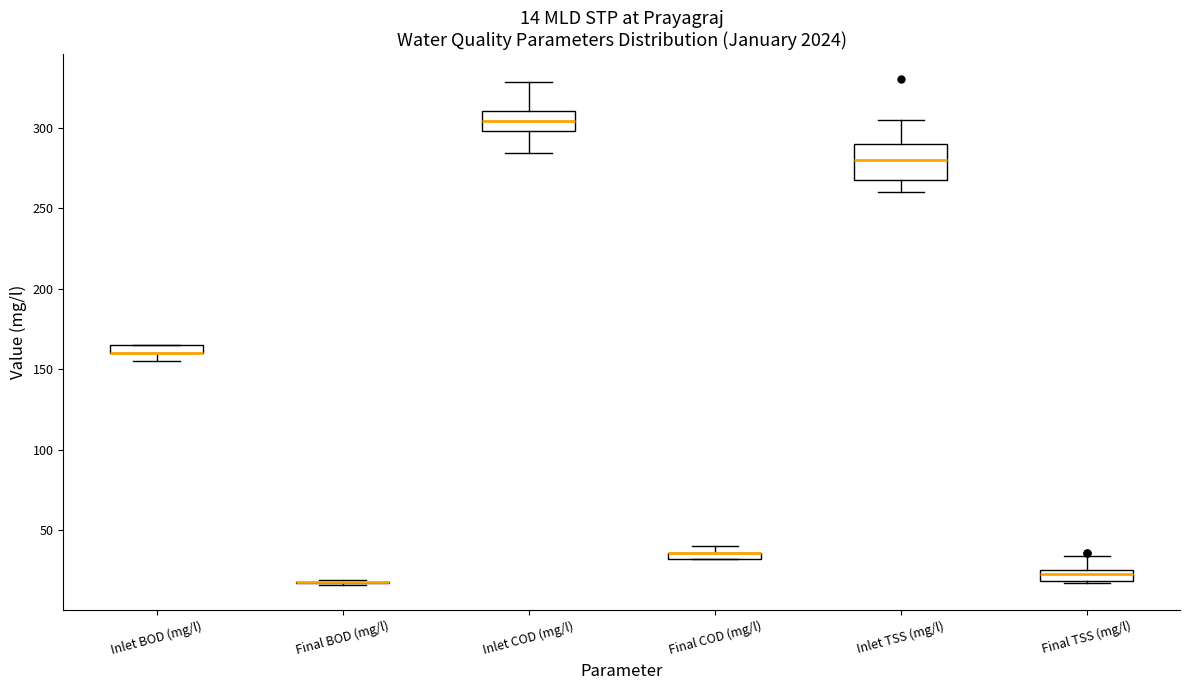

Comparing the boxes themselves (not the whiskers), which one is the tallest?

Inlet TSS (mg/l)